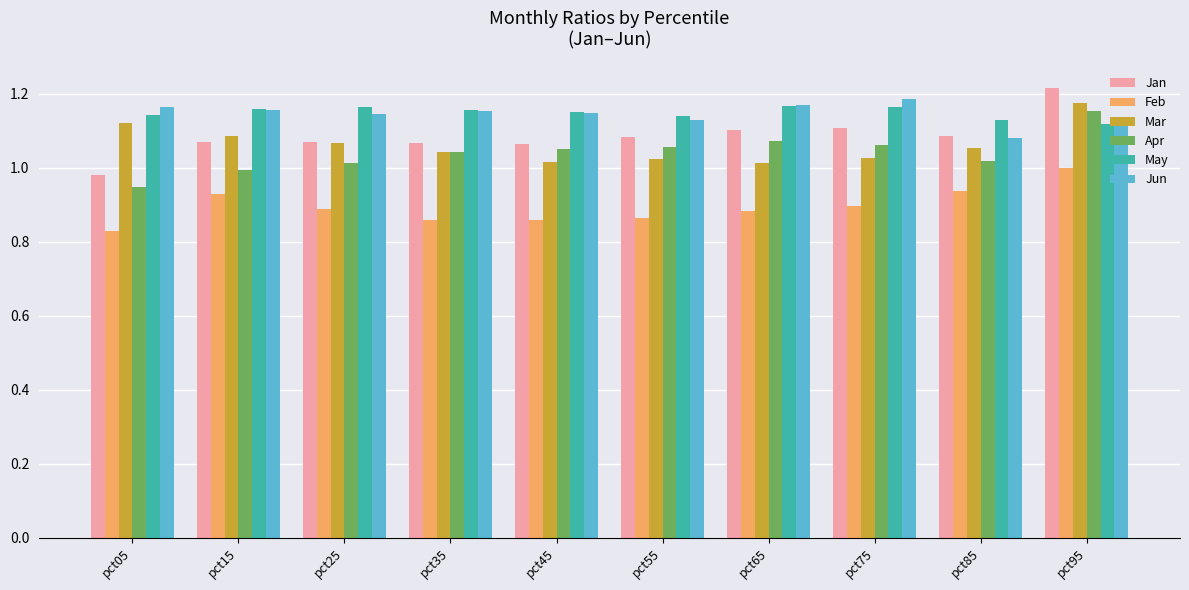

Count the number of categories in the chart.

10